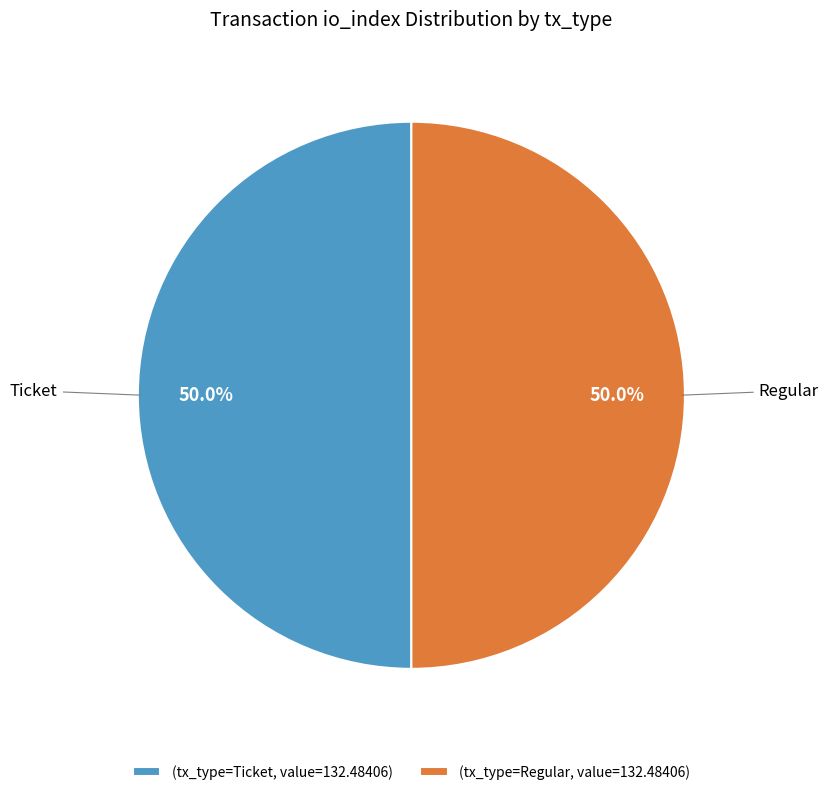

What is the ratio of the value at (tx_type=Ticket, value=132.48406) to the value at (tx_type=Regular, value=132.48406)?

1.0